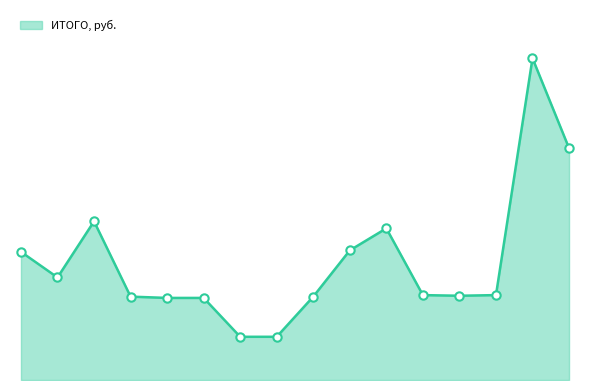

Reading right to left, list all the values displayed in this chart.

1593.5	2211.6	583.6	579.1	583.6	1042.5	891.1	573.1	297.0	297.0	564.2	564.2	573.1	1090.6	704.9	881.0